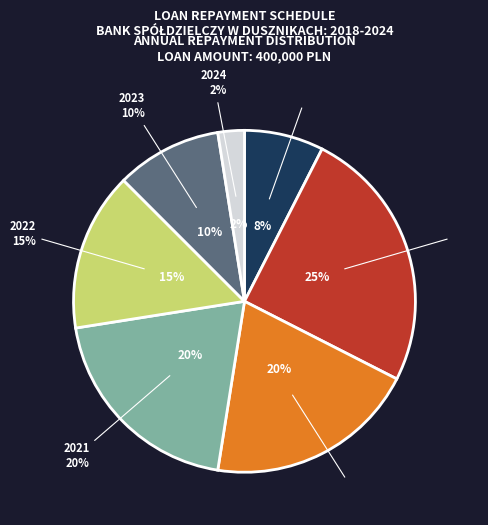

What percentage is the 2022 slice, to the nearest percent?

15%